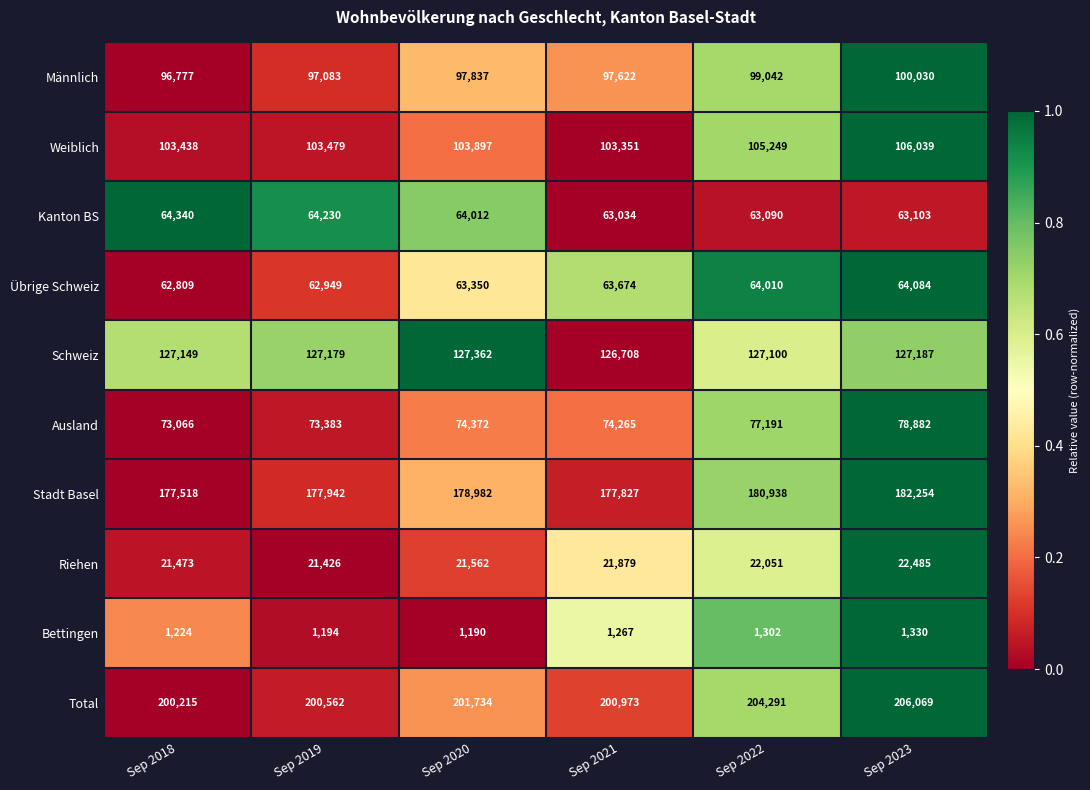

True or false: Stadt Basel has a value of 180938 at Sep 2022.

True